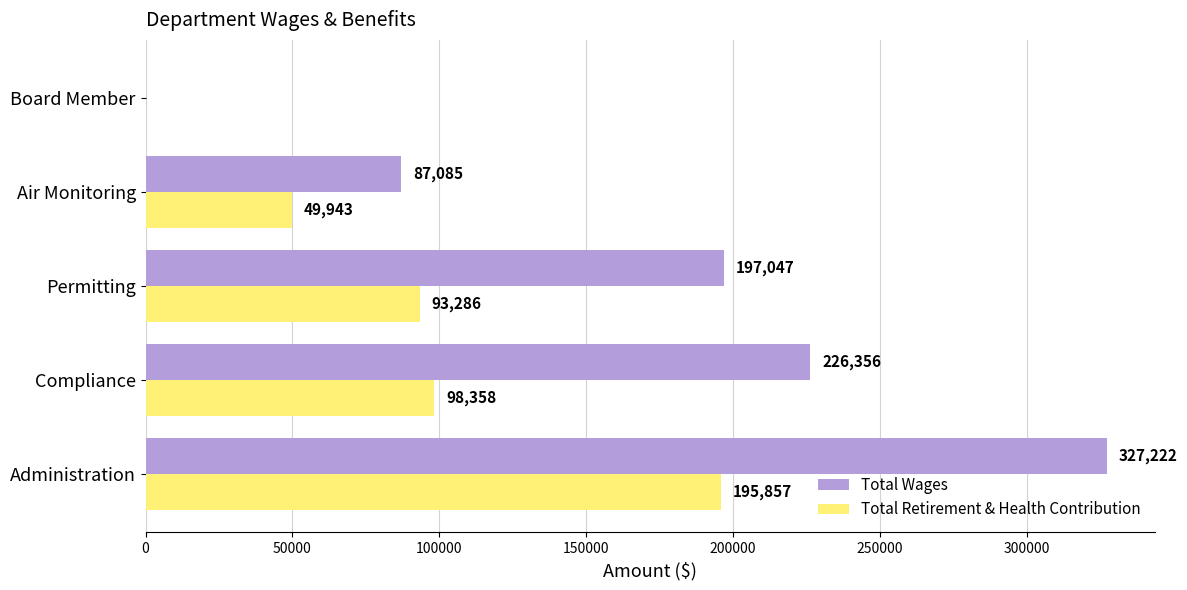

The value of Total Retirement & Health Contribution at Air Monitoring is 28712. True or false?

False